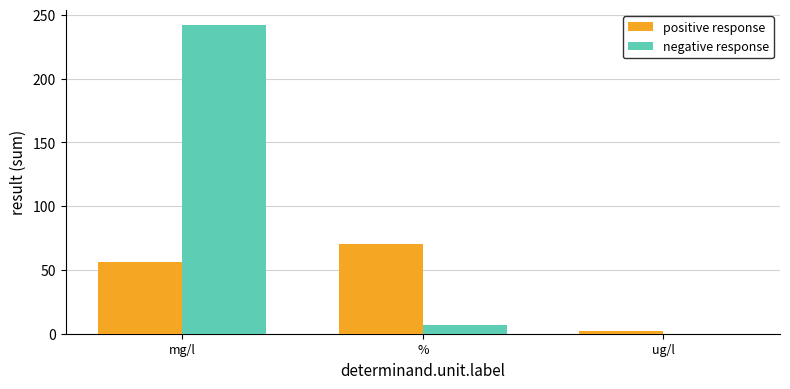

At which category is the sum across all series the highest?

mg/l